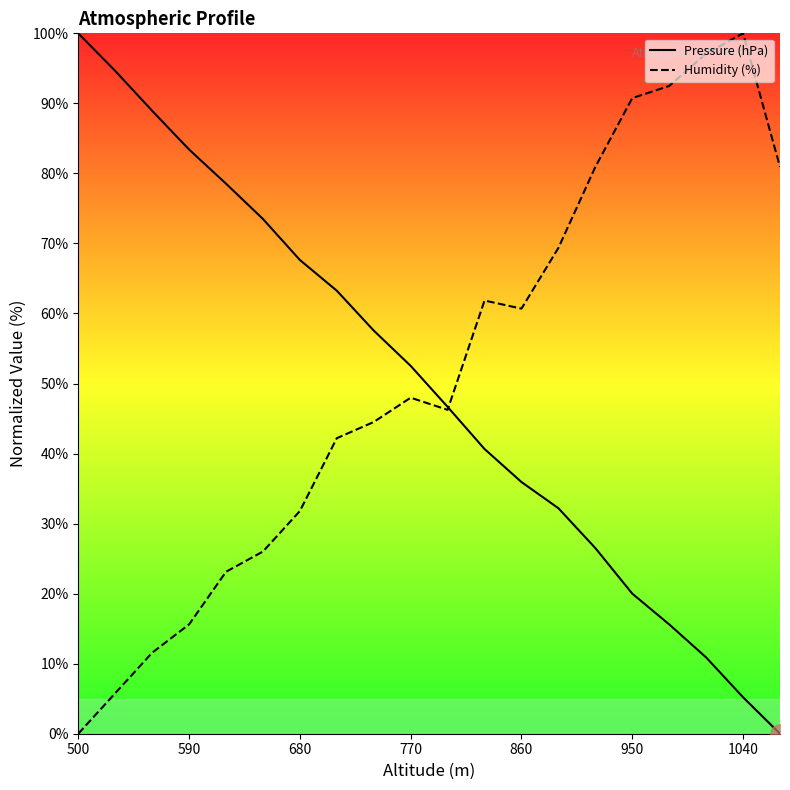

True or false: Humidity (%) has a value of 15.6 at 590.

True